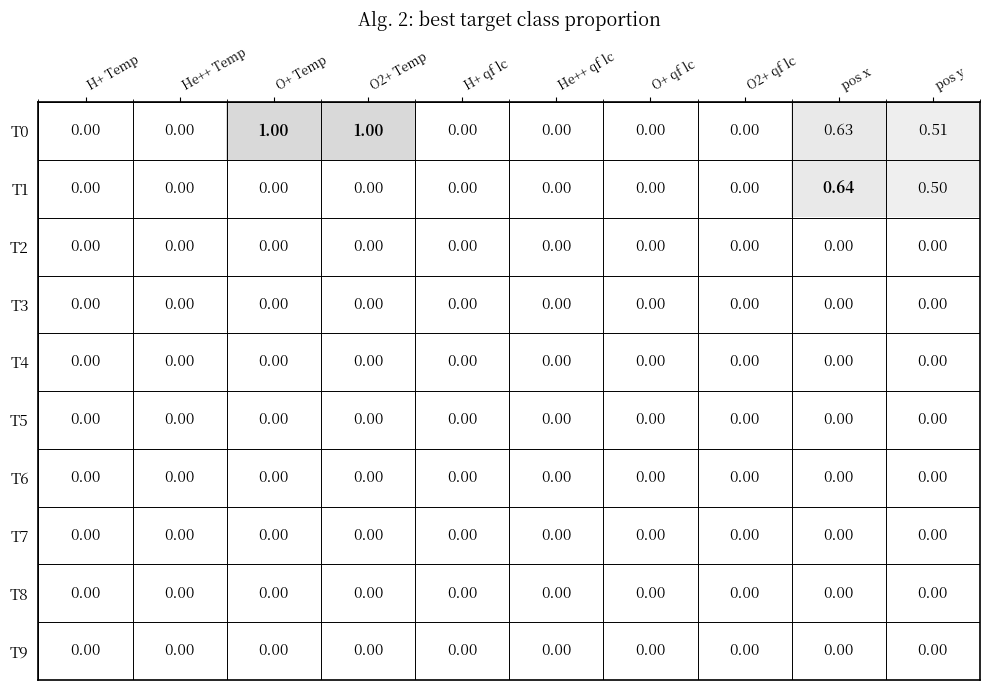

Which category has the highest value in the T1 series?

pos x